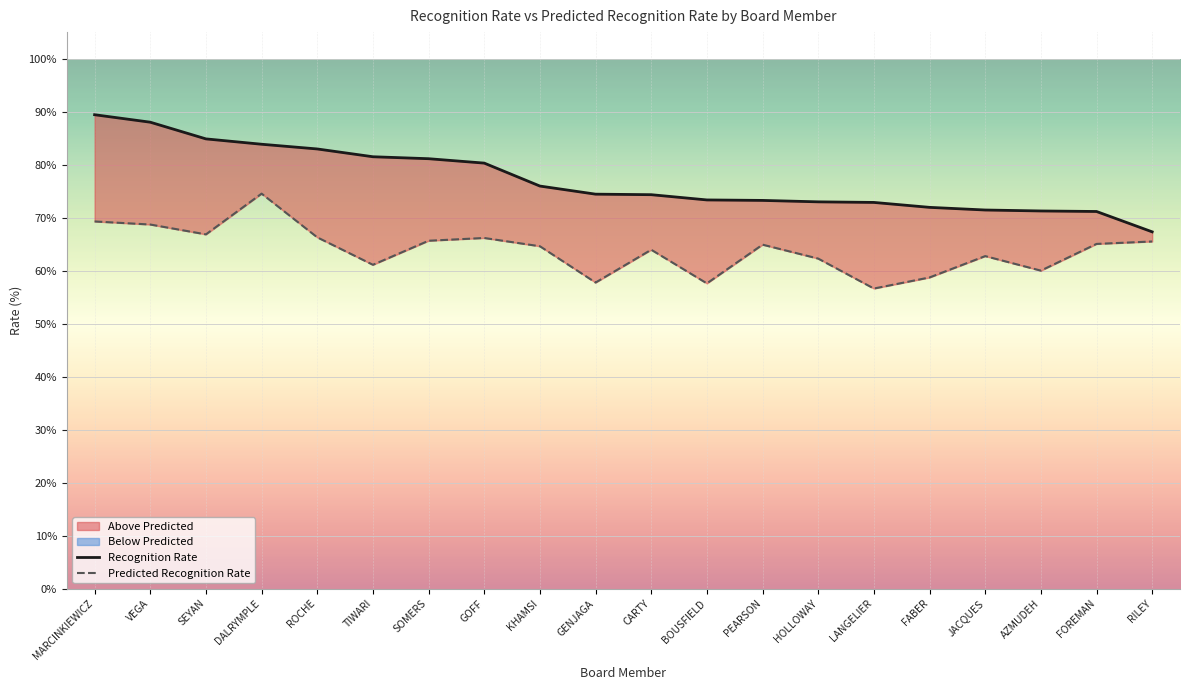

Reading right to left, transcribe all the data shown in this chart.

Recognition Rate: 67.3	71.2	71.2	71.4	71.9	72.9	73.0	73.2	73.3	74.3	74.4	76.0	80.3	81.1	81.5	83.0	83.8	84.8	88.0	89.4
Predicted Recognition Rate: 65.5	65.0	60.0	62.7	58.7	56.6	62.3	64.9	57.6	63.9	57.7	64.6	66.2	65.6	61.1	66.3	74.5	66.8	68.7	69.3